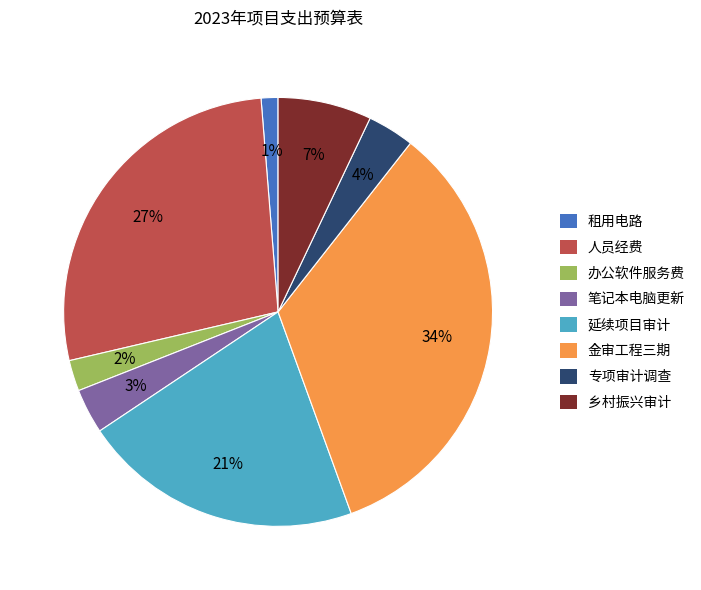

Does any single category account for the majority?

No